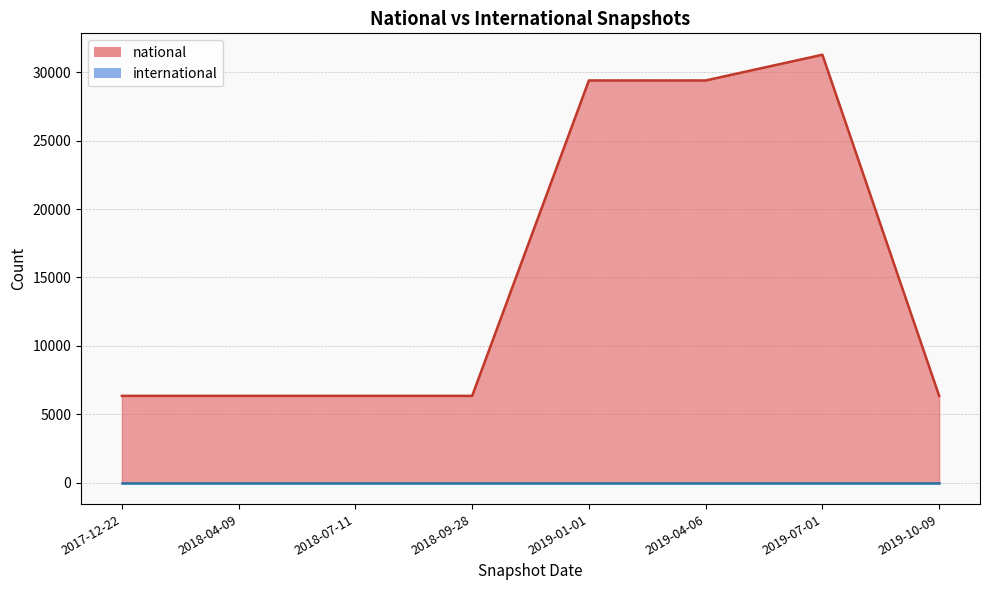

The chart shows a value of 50729 at 2019-01-01. True or false?

False